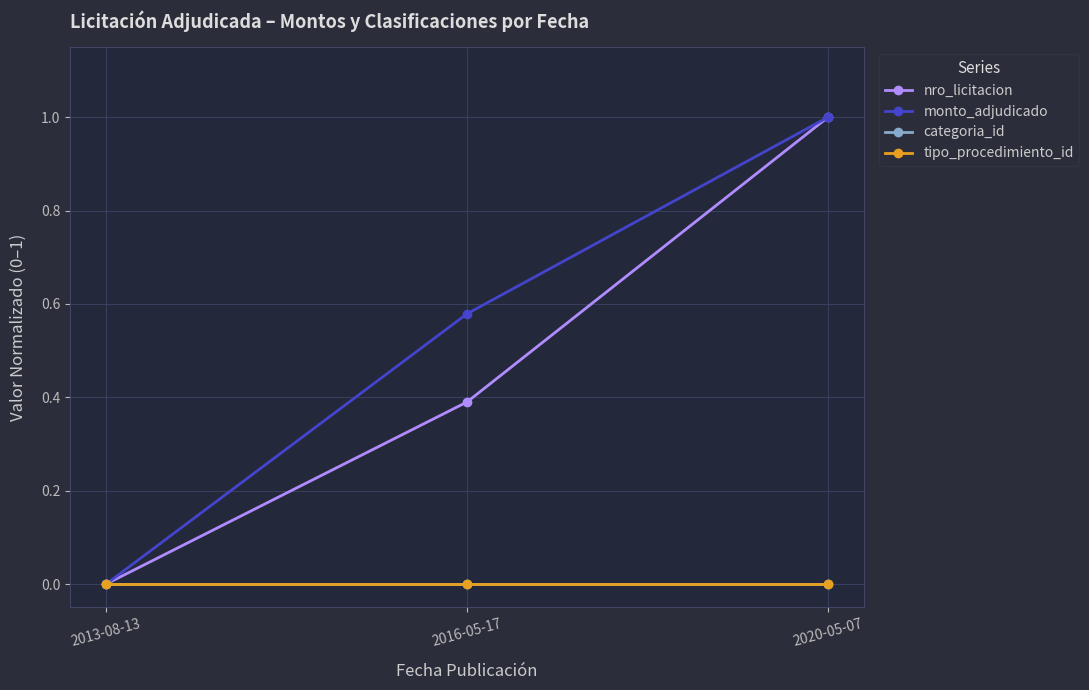

Is this an area chart (filled region under the line)?

No